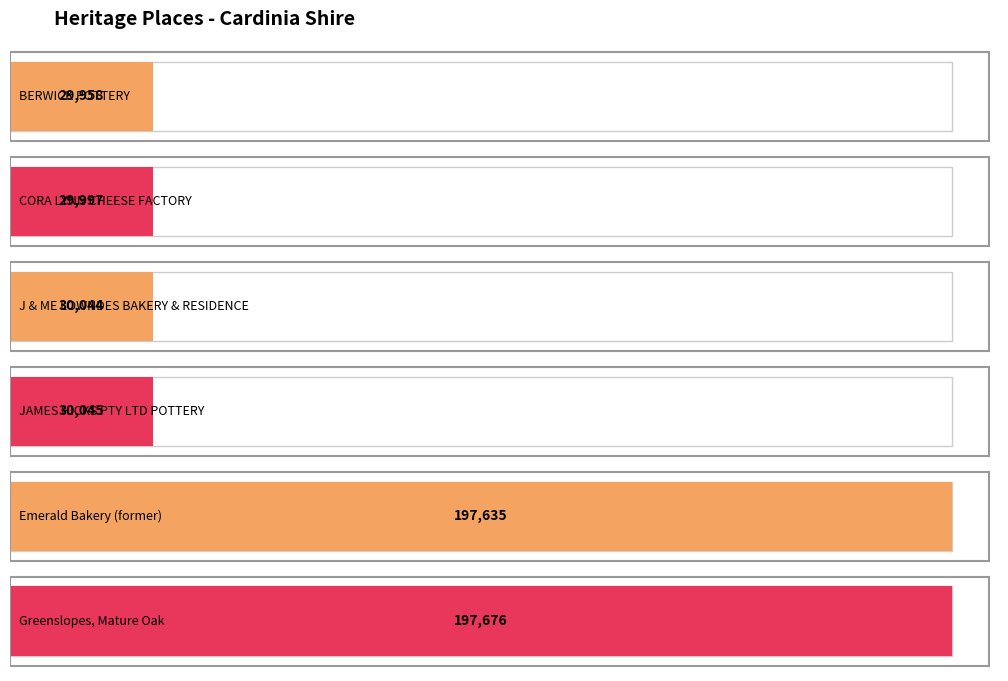

What is the maximum value shown in the chart?

197676